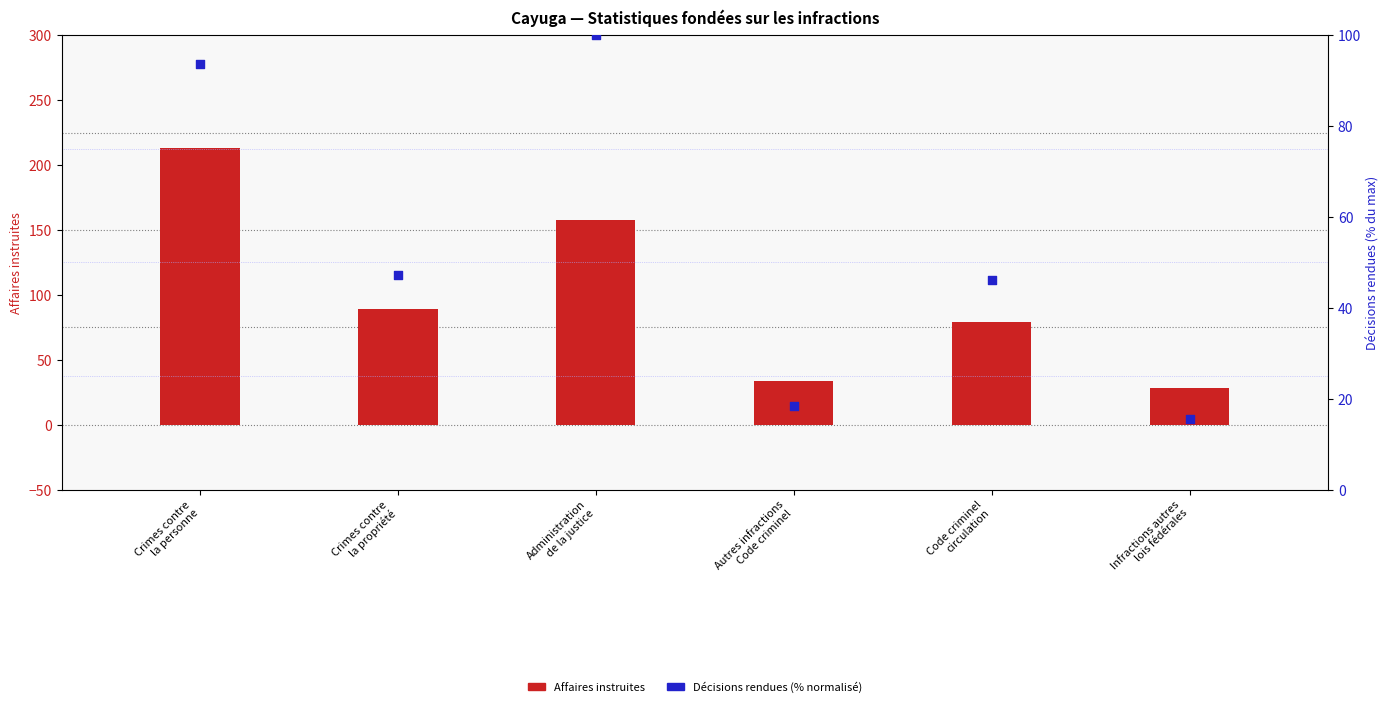

At how many categories does at least one series exceed 30?

5